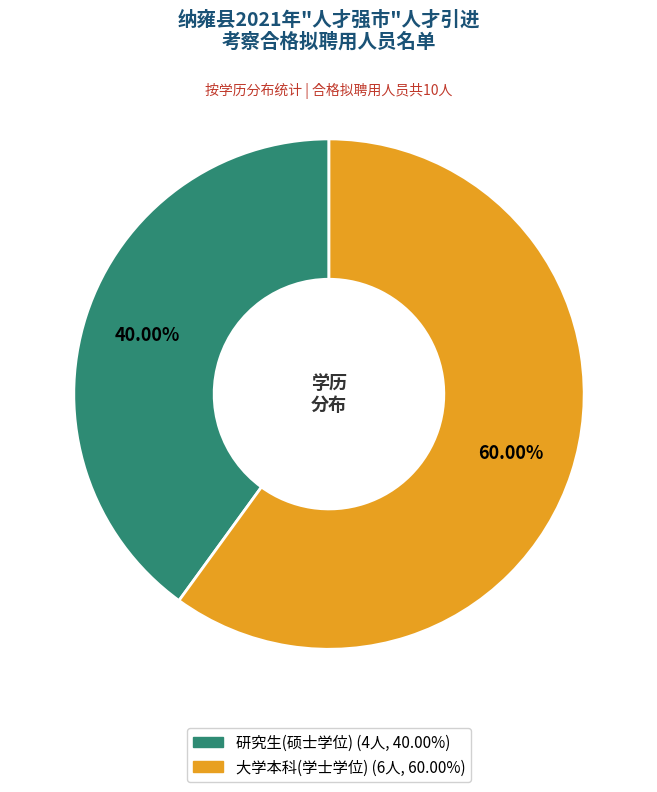

What percentage is the 大学本科(学士学位) slice, to the nearest percent?

60%